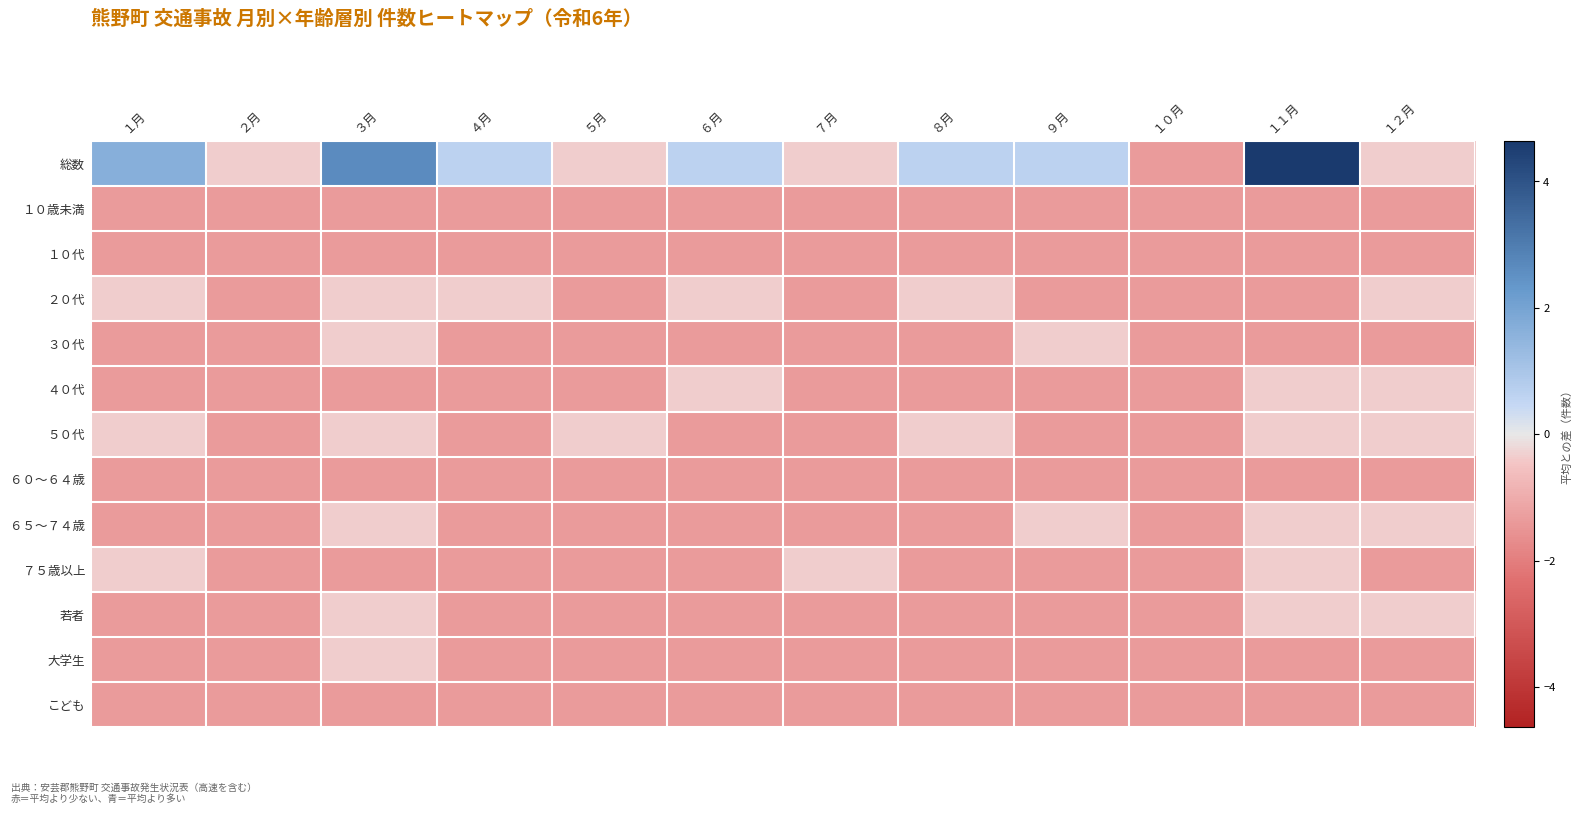

Between ２月 and ３月, which is larger?

３月